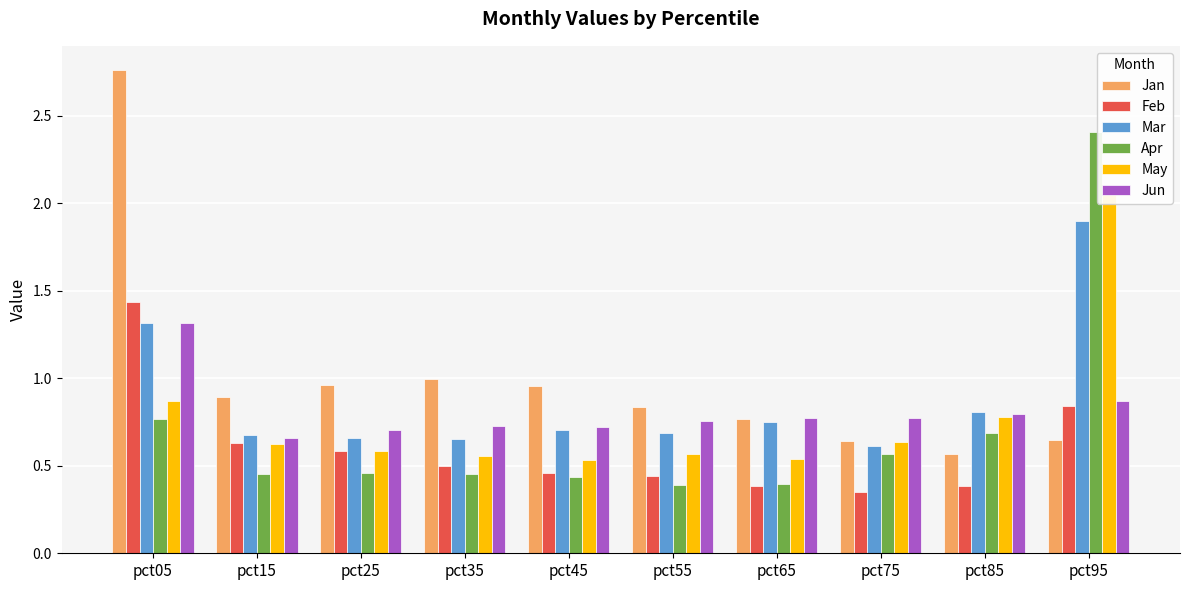

How many data points does each series have?

10